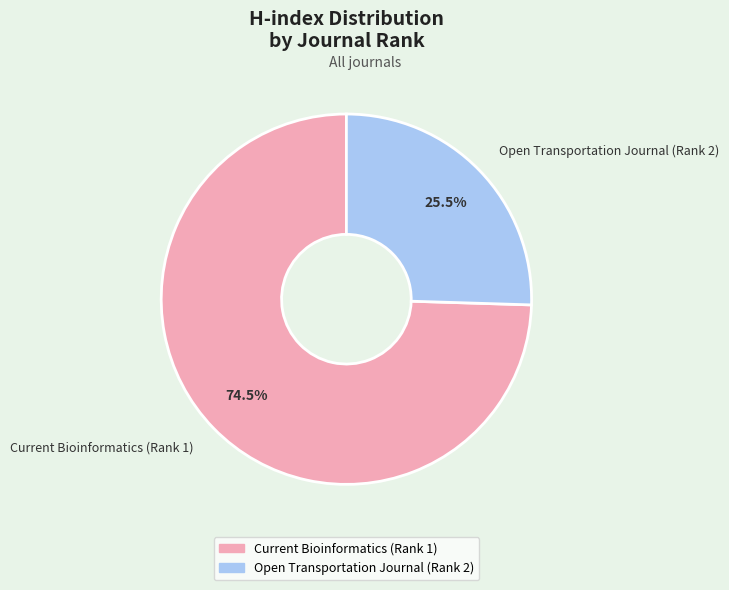

Do Open Transportation Journal (Rank 2) and Current Bioinformatics (Rank 1) together represent more than half of the pie?

Yes